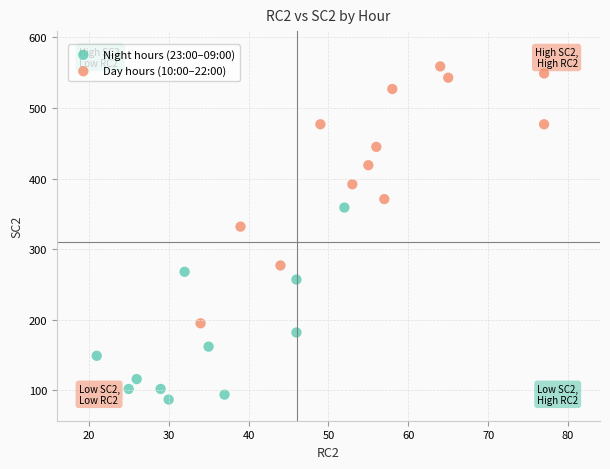

Which series contains the lowest Y value?

Night hours (23:00–09:00)